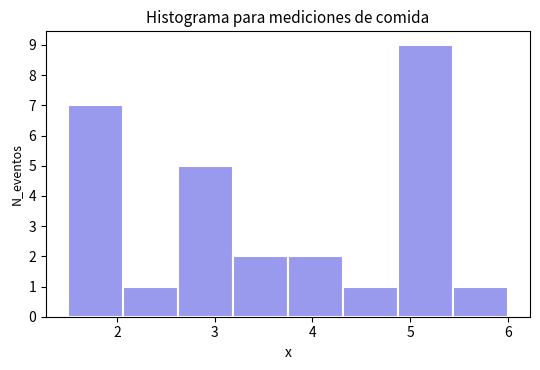

Reading left to right, transcribe this chart: for each bar, give the range it covers on the x-axis and its height. Neither the bar edges nor the heights are printed on the chart, so give them approximately, as read against the axes.

1.5 to 2.1: 7
2.1 to 2.6: 1
2.6 to 3.2: 5
3.2 to 3.8: 2
3.8 to 4.3: 2
4.3 to 4.9: 1
4.9 to 5.4: 9
5.4 to 6.0: 1